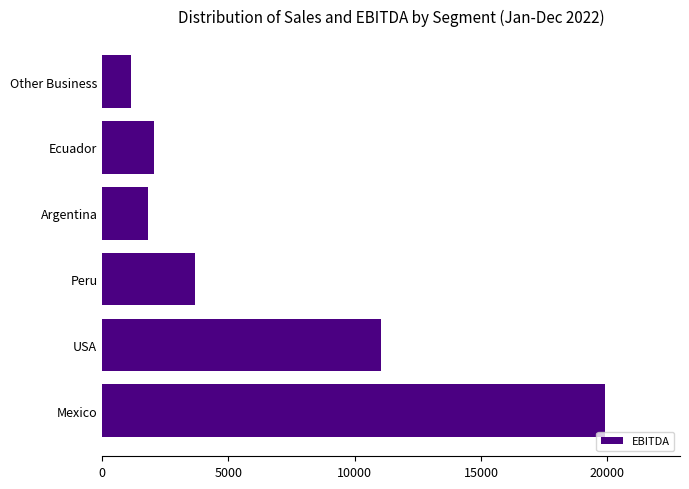

The value at Peru is 3693.2. True or false?

True